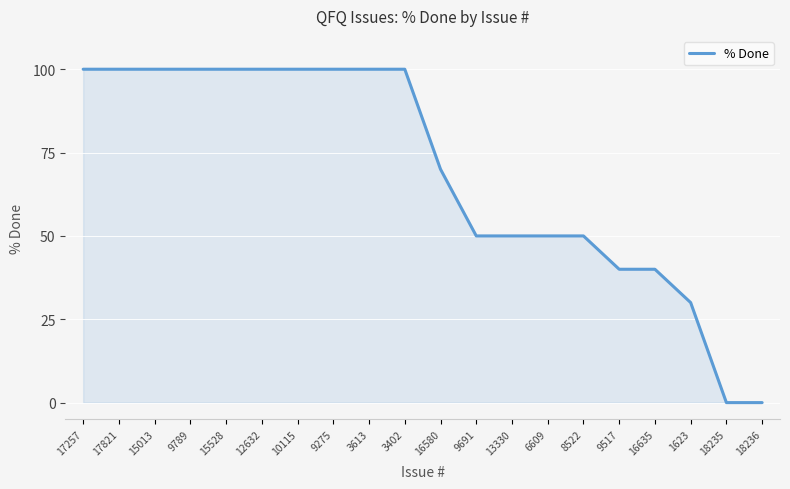

What position from the right is 3402?

11